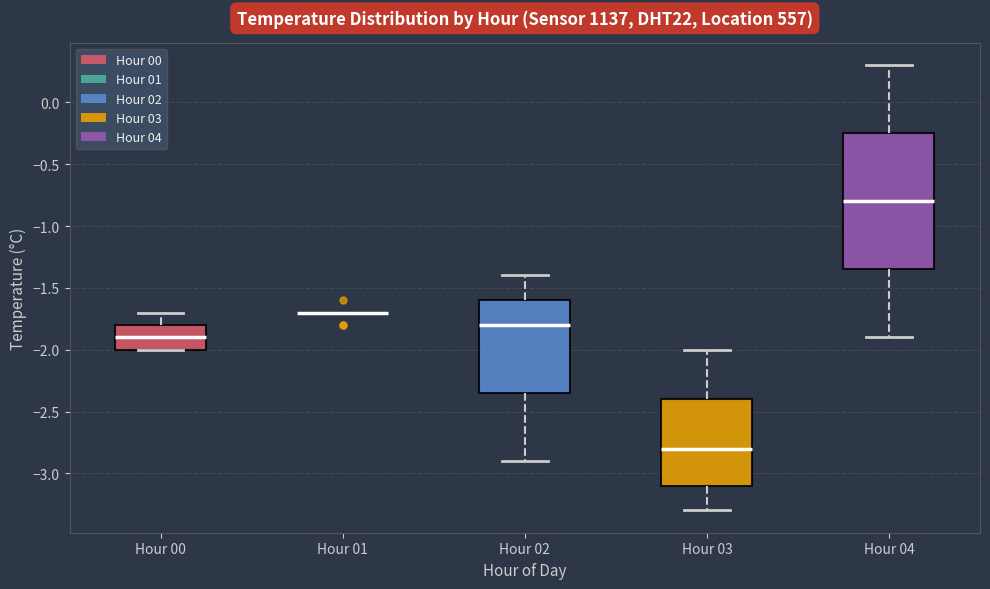

Which box is the tallest, from its lower edge to its upper edge?

Hour 04